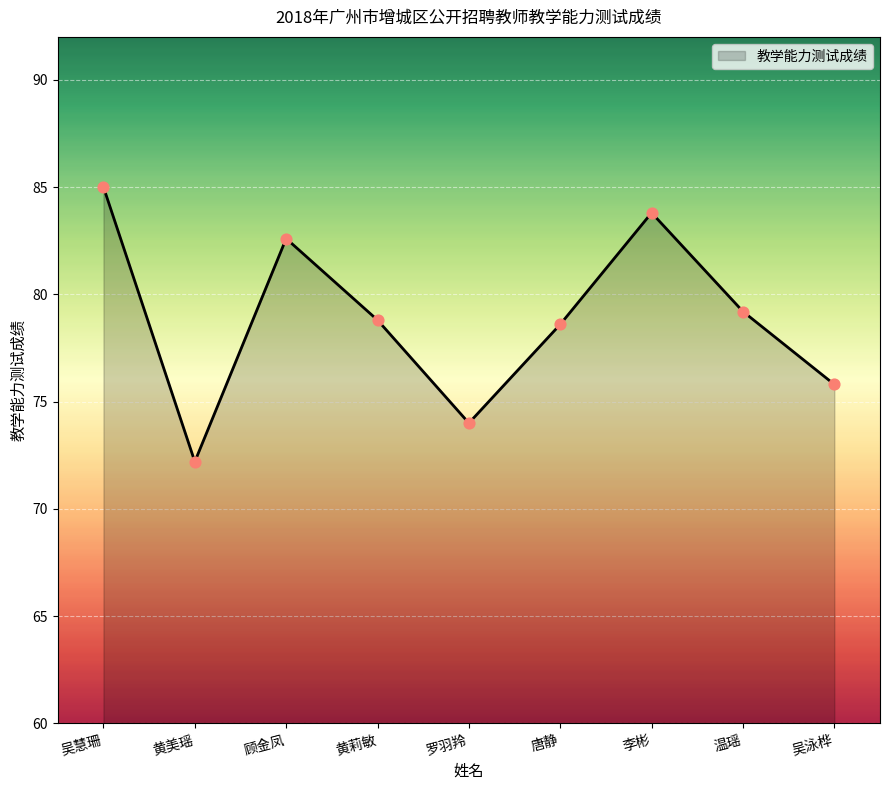

What is the change in value from 吴慧珊 to 唐静?

-6.4